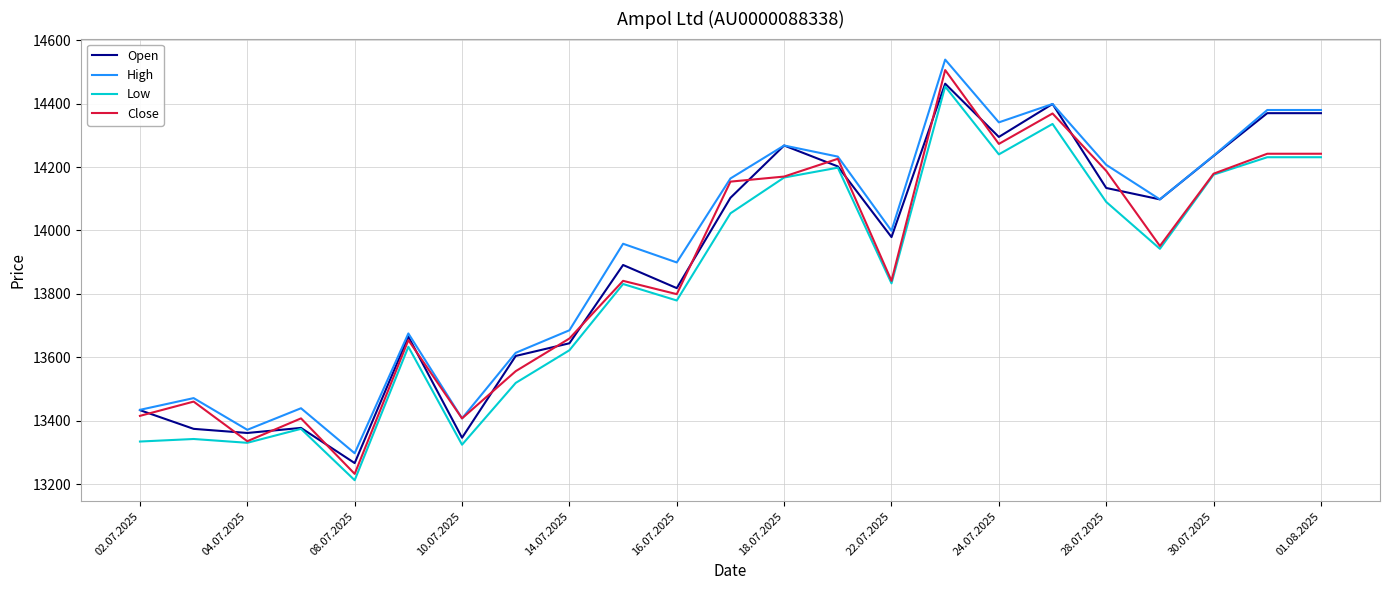

What is the maximum value shown in the chart?

14539